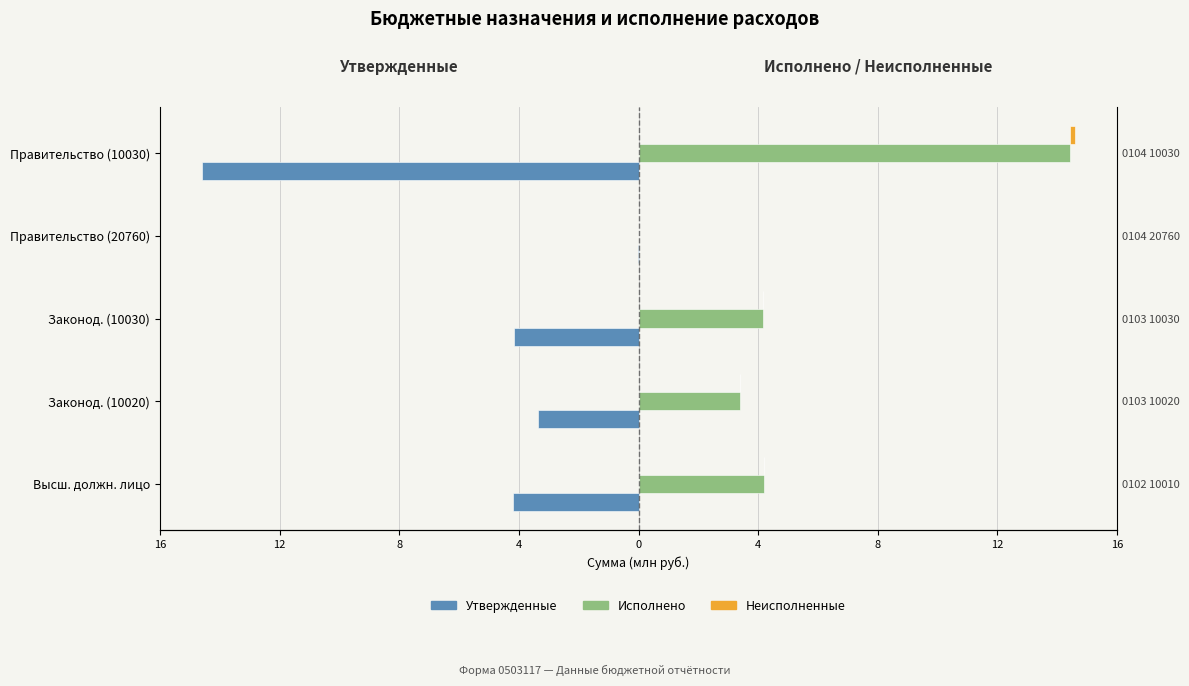

What value does the Утвержденные series have at Законод. (10020)?

-3.4